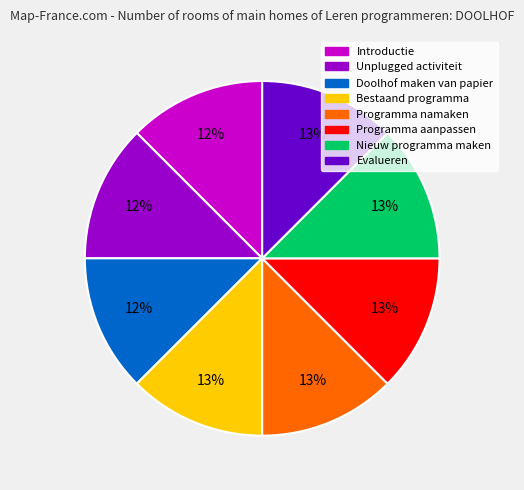

How many slices are in this pie chart?

8